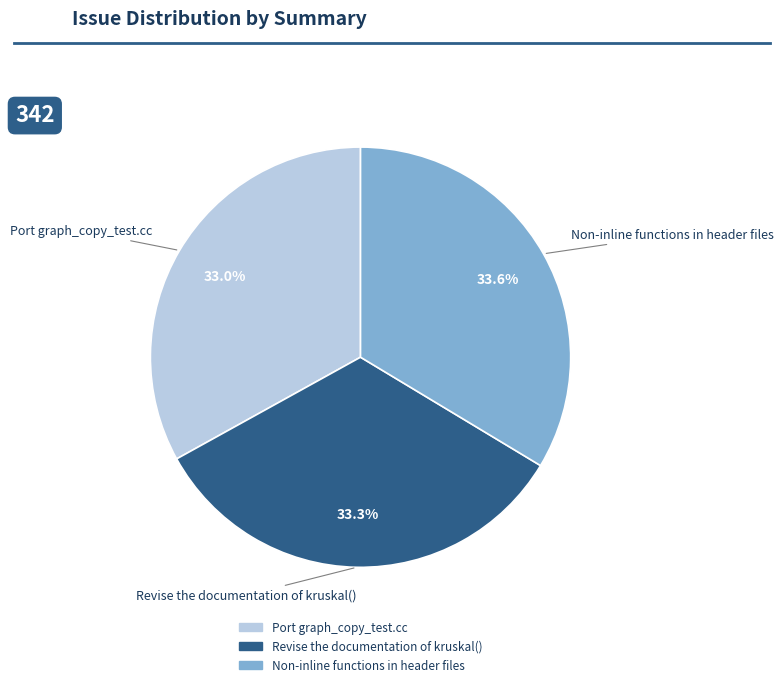

To the nearest percent, what percentage of the pie is Revise the documentation of kruskal()?

33%